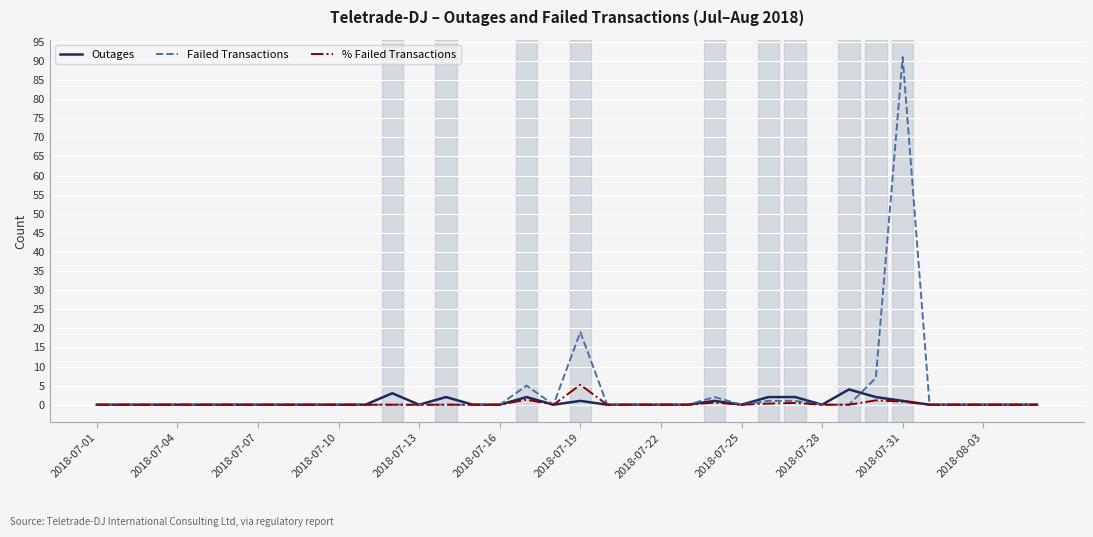

What is the maximum value for Failed Transactions?

91.0